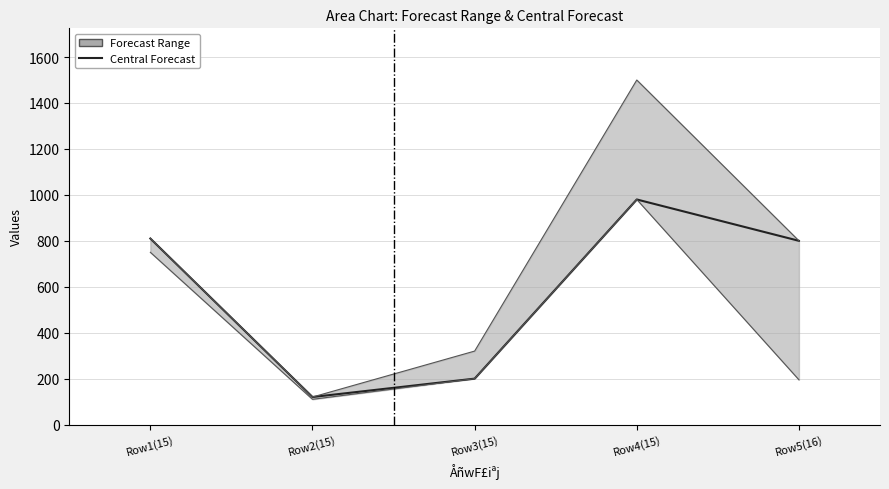

Approximately how many times larger is the value at Row2(15) compared to Row5(16)?

0.1